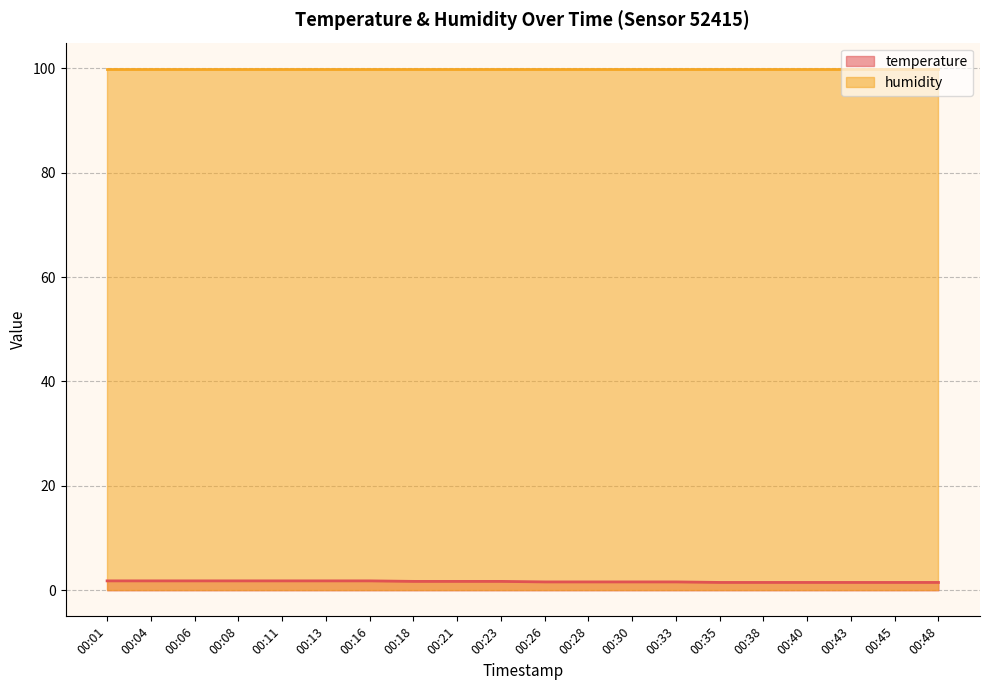

True or false: temperature line and humidity line intersect in this chart.

False